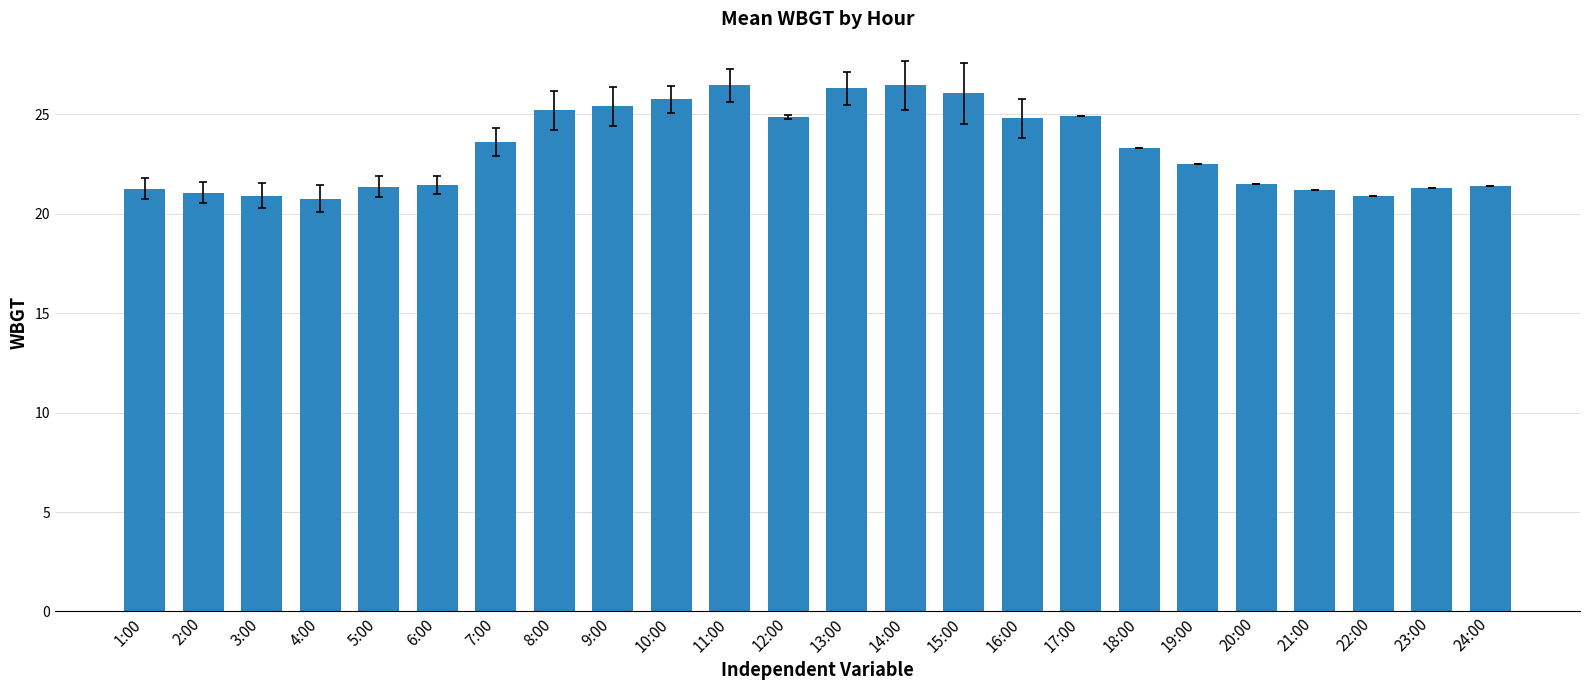

What is the greatest value displayed?

26.5